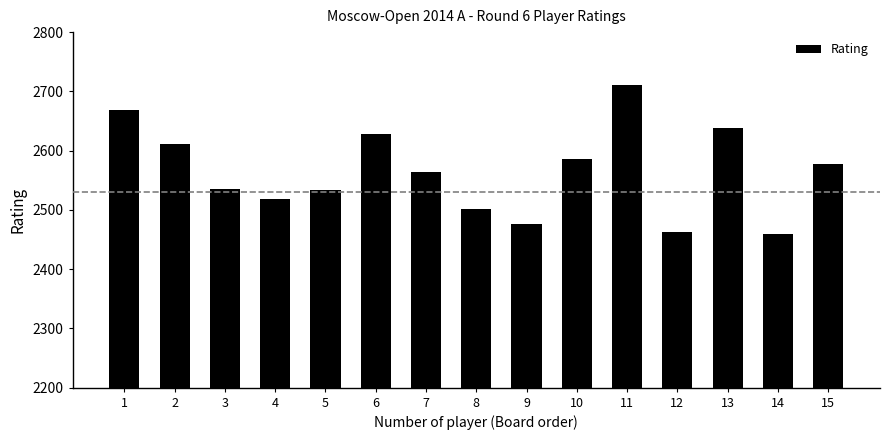

Is it true that the value at 3 is 2536?

True